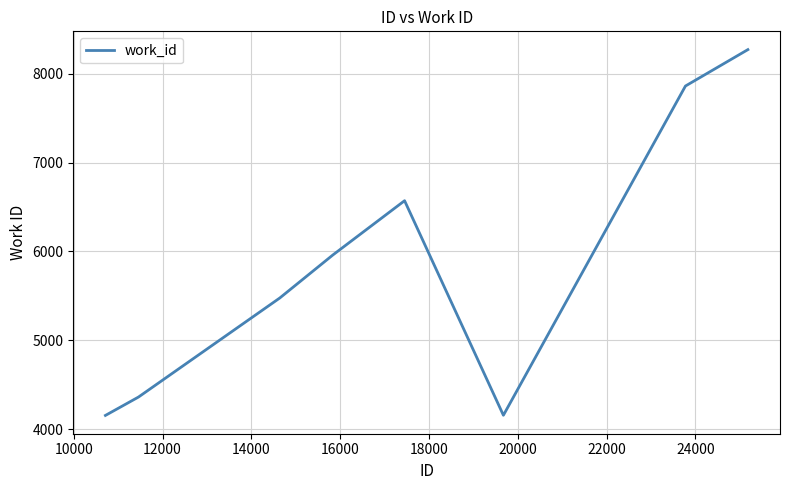

What is the sum of all values?

46814